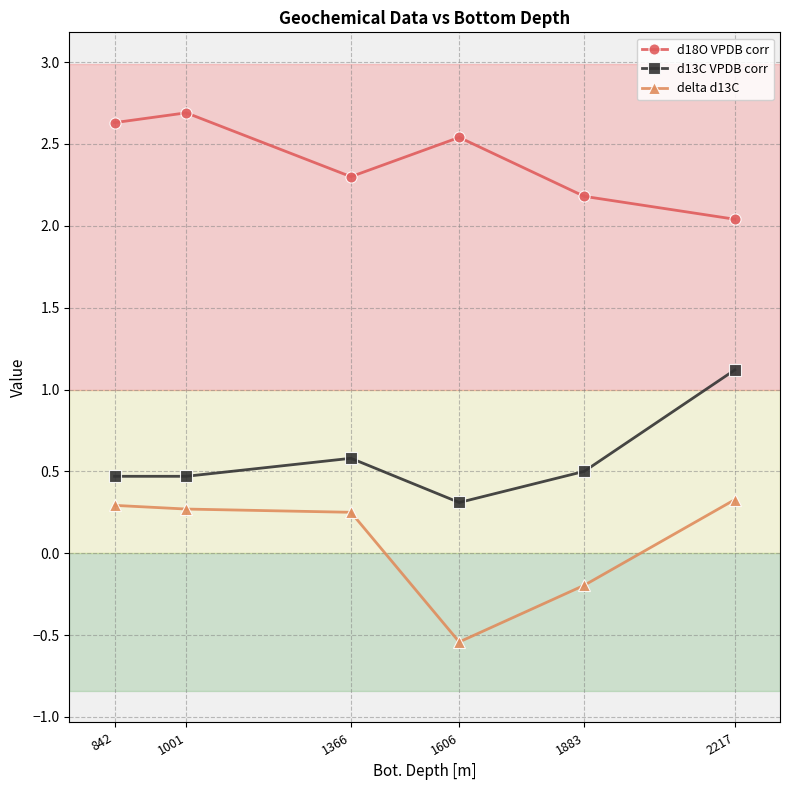

At which category does the chart reach its peak across all series?

1001